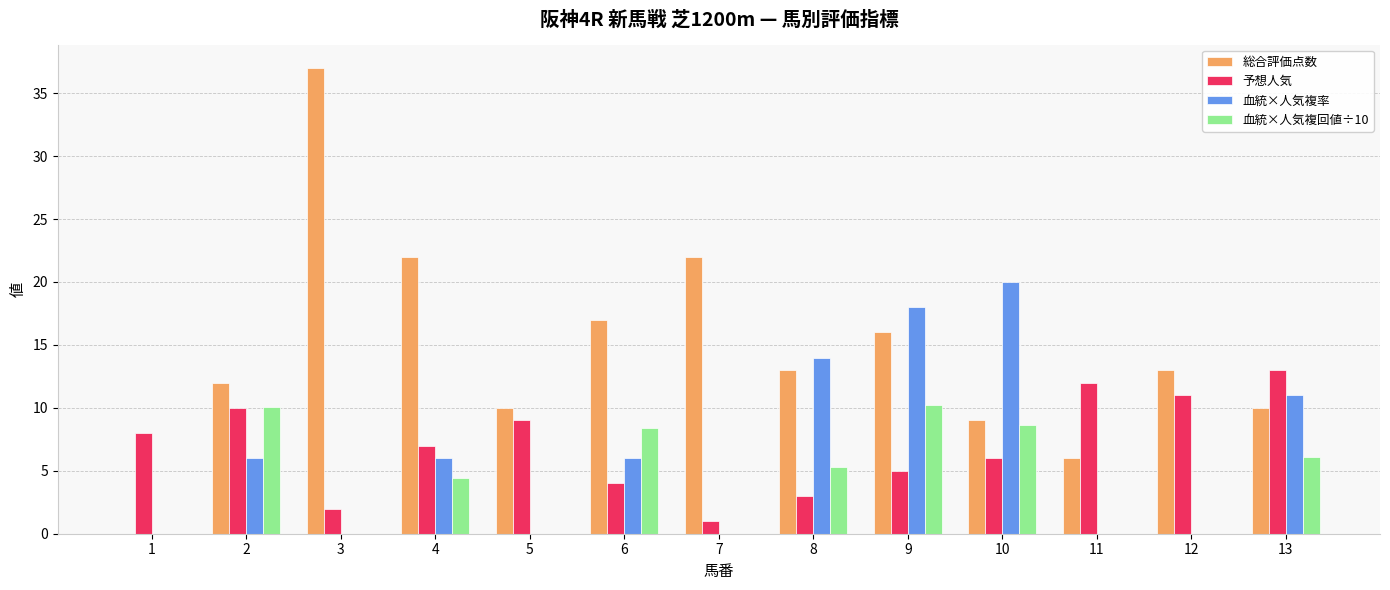

Count the 血統×人気複率 values in the range 0 to 11.

10